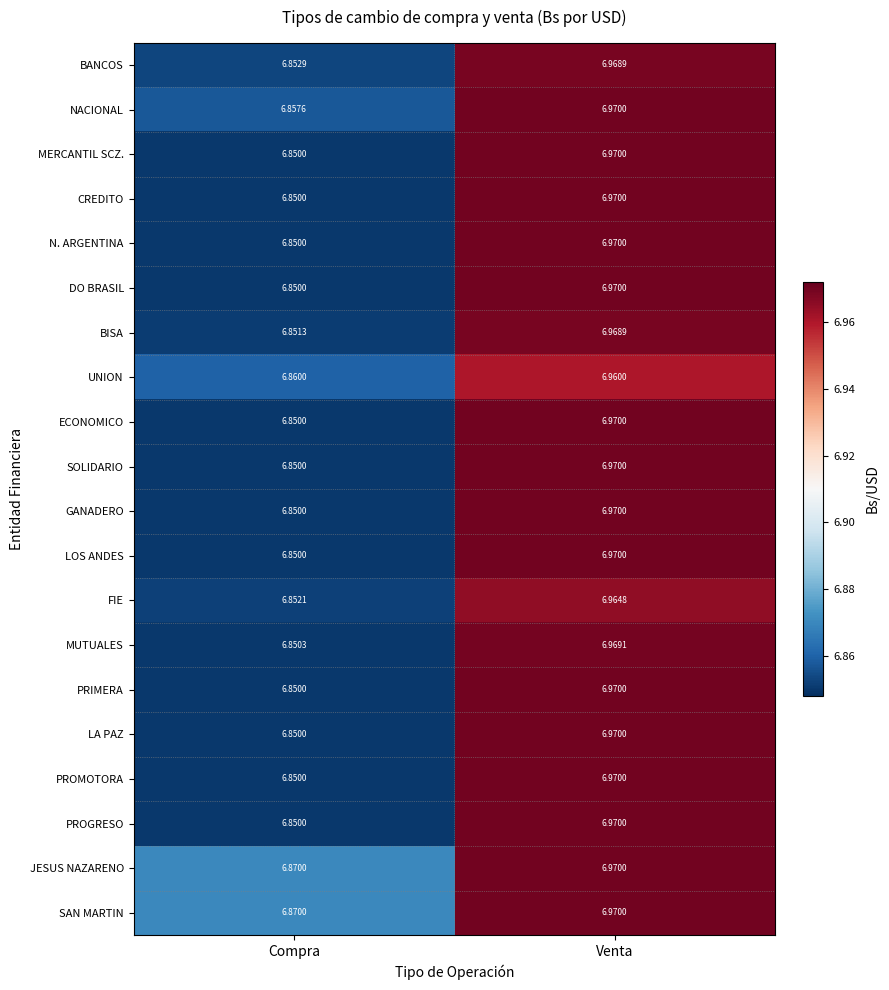

At which category does the chart reach its peak across all series?

Venta